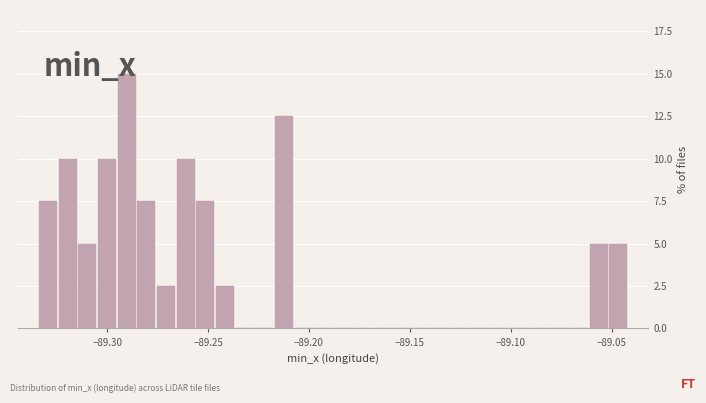

Read against the x-axis, roughly where is the centre of the tallest bar?

-89.290